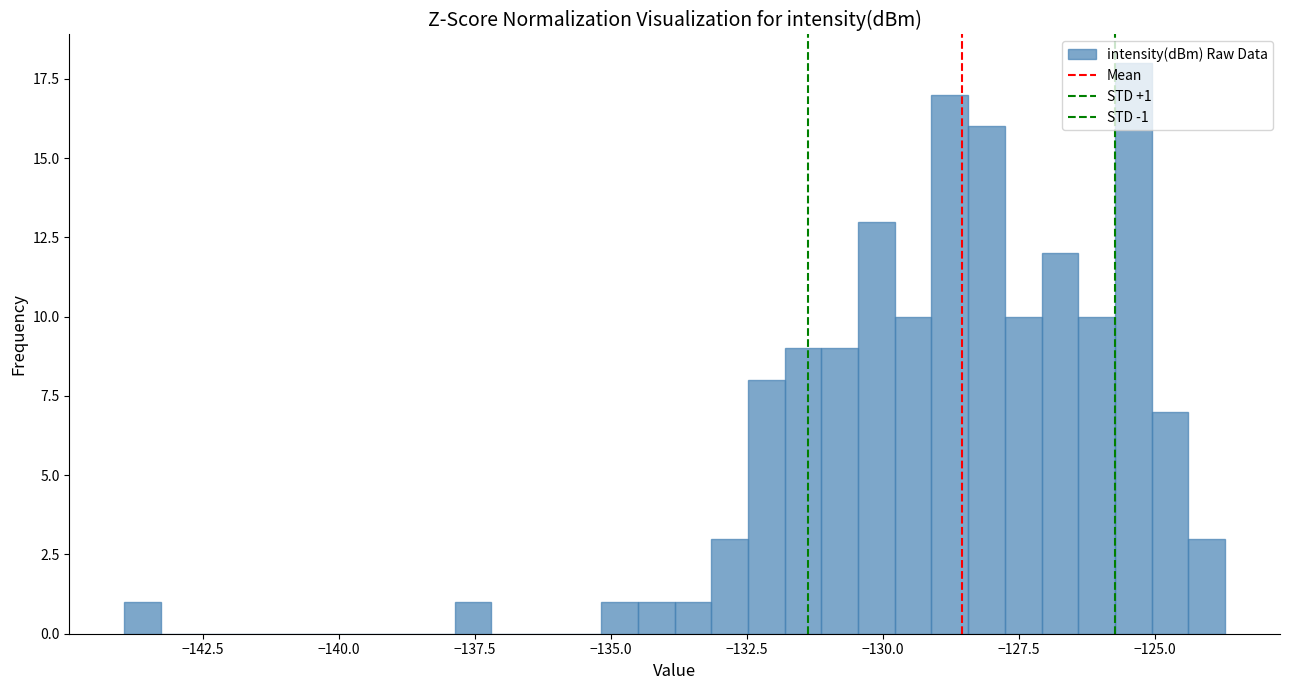

Around what value on the x-axis is the tallest bar? Give the approximate position of its centre, as read against the axis.

-125.5